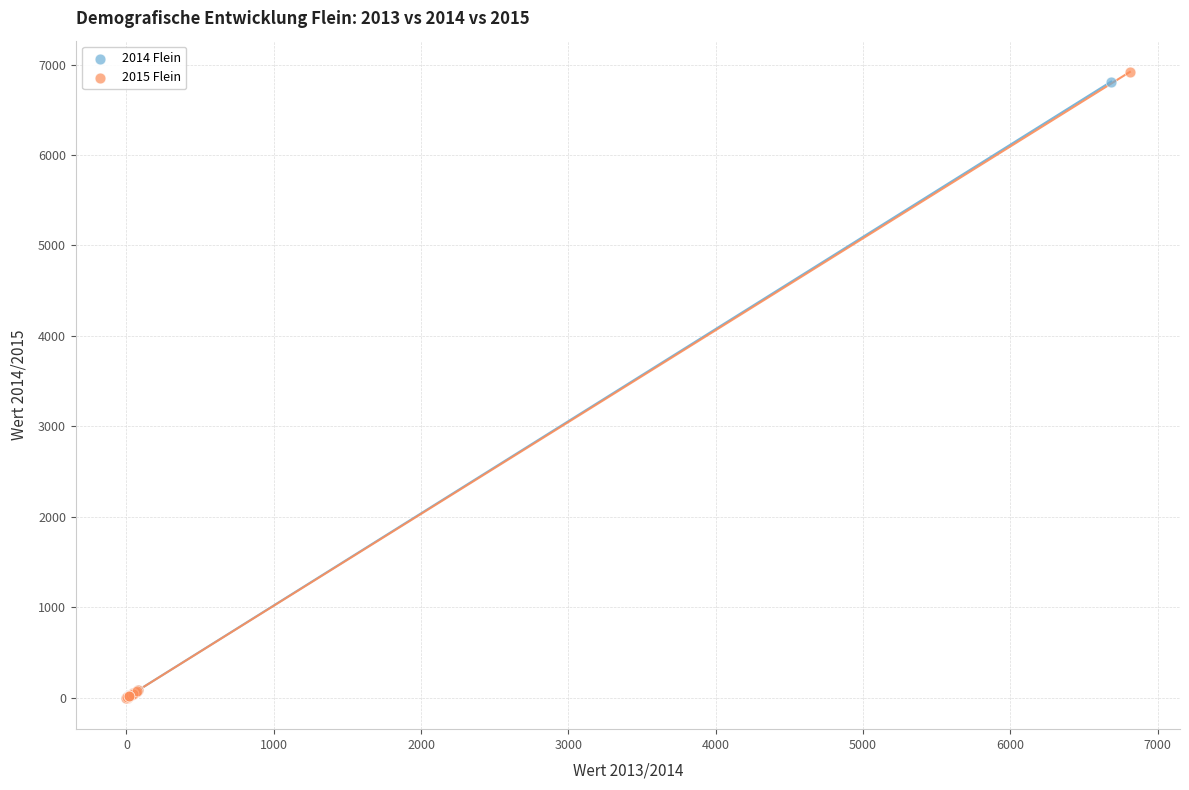

Which series reaches the maximum Y coordinate?

2015 Flein